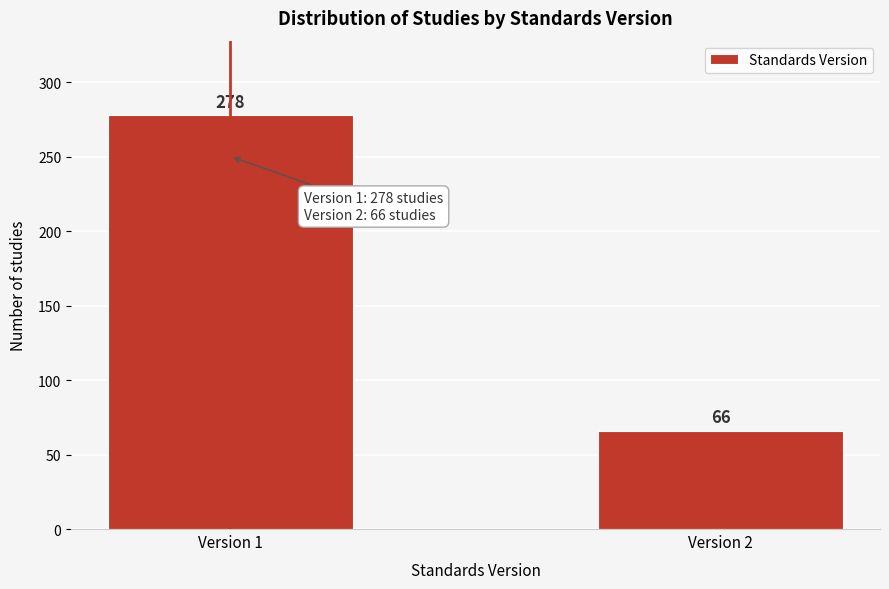

Reading left to right, list all the values displayed in this chart.

Version 1=278	Version 2=66